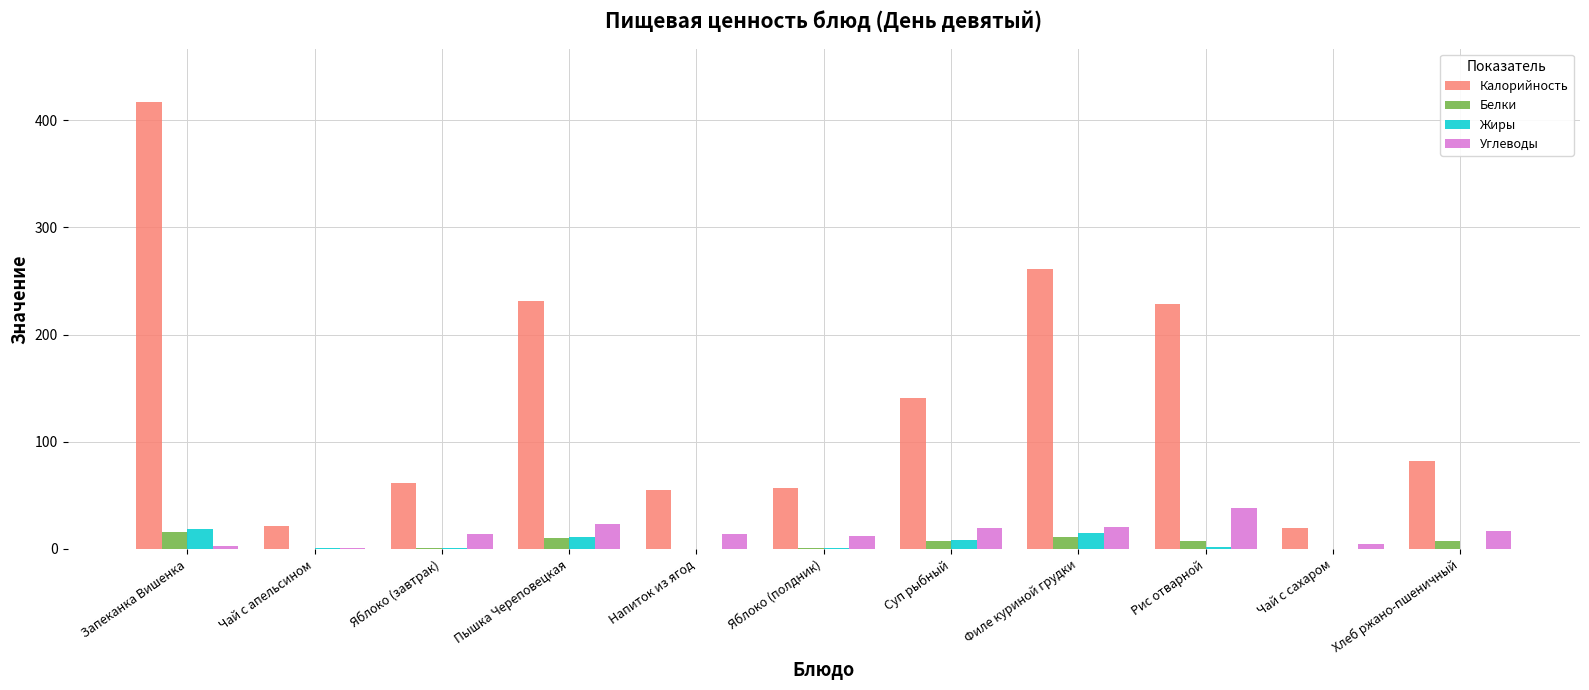

What is the sum of all Углеводы values?

168.8